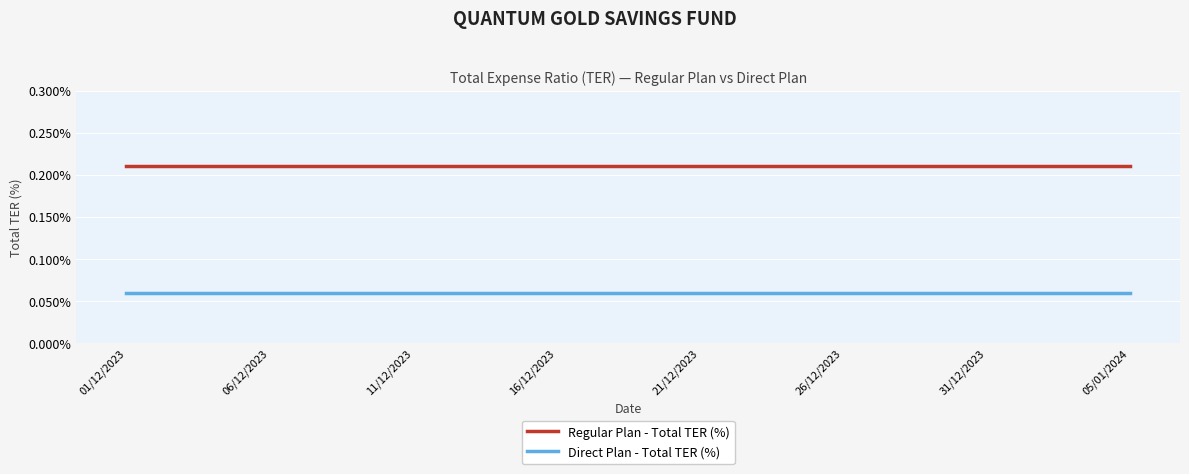

List the series in order of their peak value, highest first.

Regular Plan - Total TER (%), Direct Plan - Total TER (%)